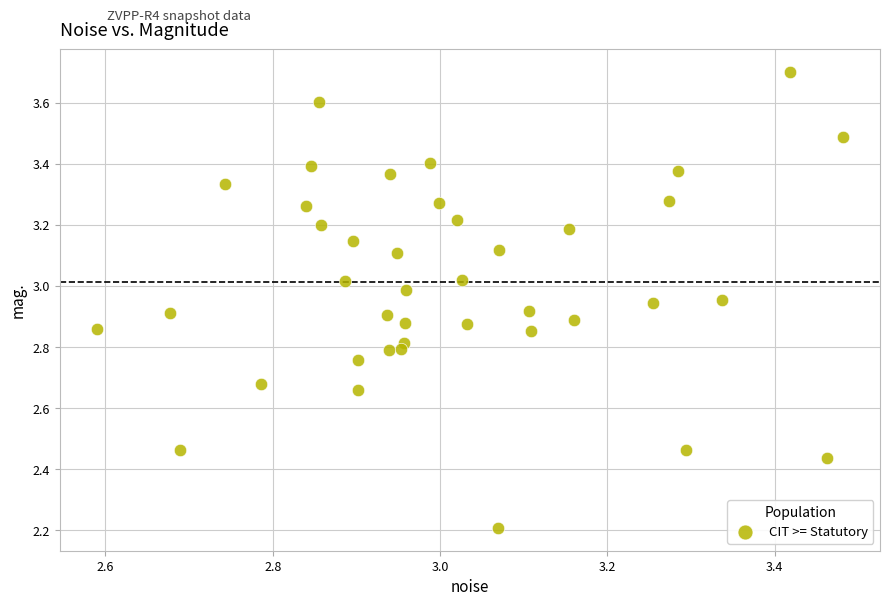

What Y value in the scatter plot is closest to 2?

2.2